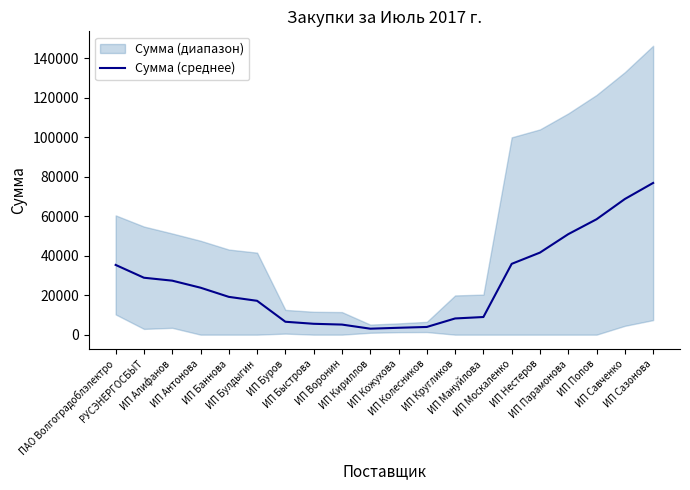

The value at ИП Парамонова is 50896.8. True or false?

True